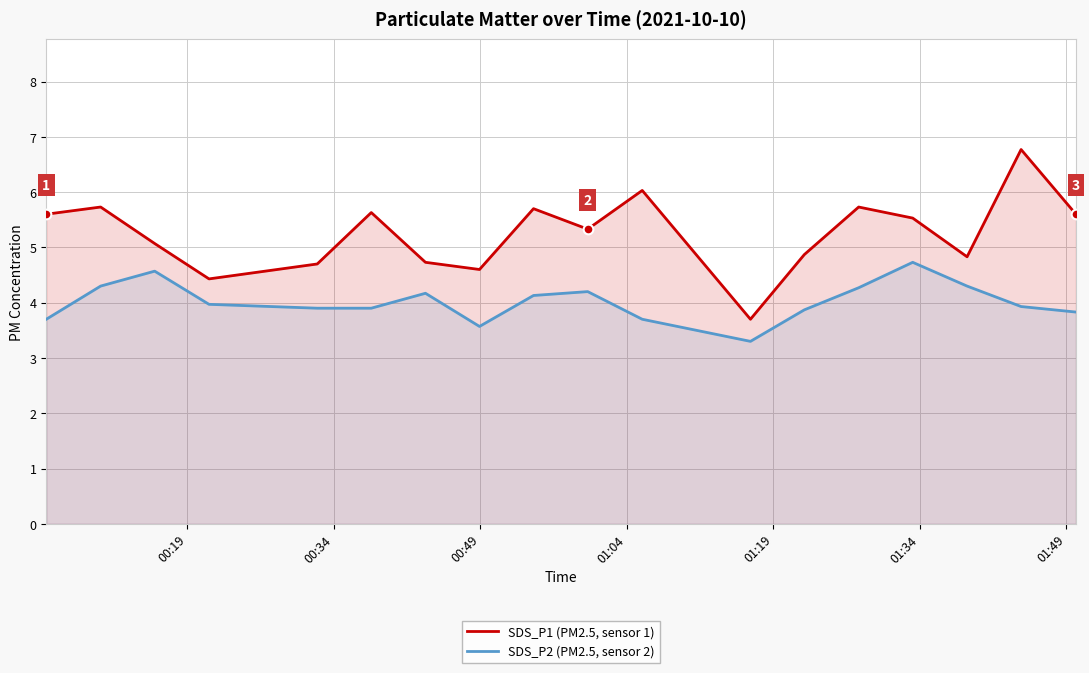

Which series has the largest total across all categories?

SDS_P1 (PM2.5, sensor 1)